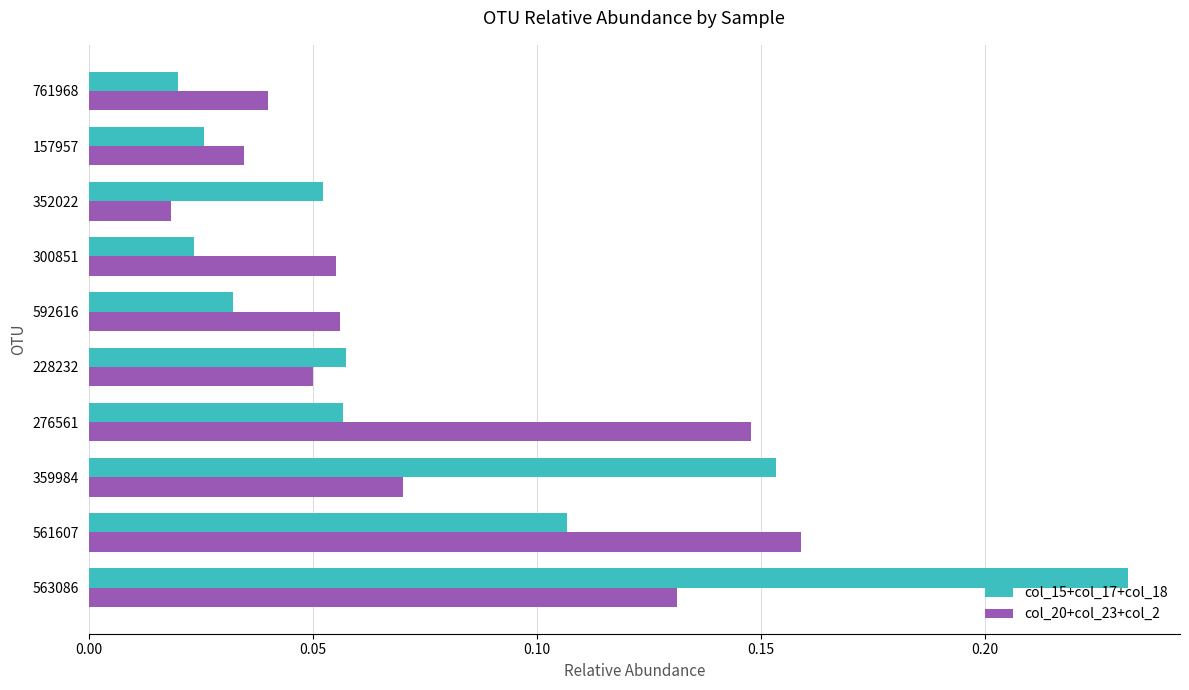

Which series has the widest spread of values?

col_15+col_17+col_18